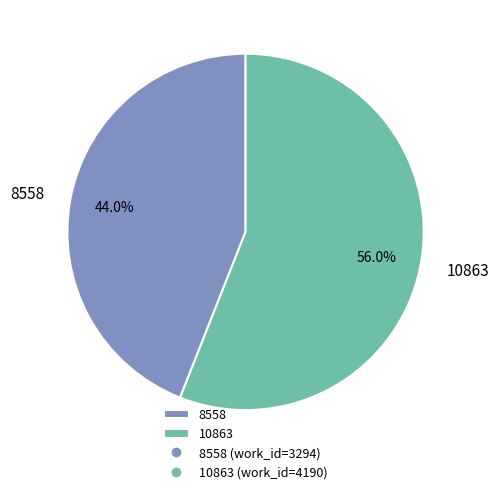

Which category has the smallest portion of the pie?

8558